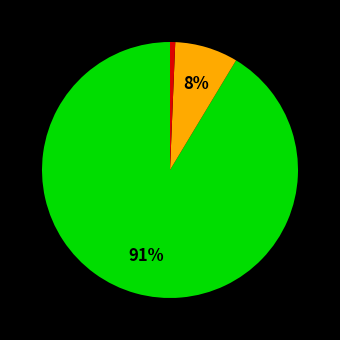

Is there a majority slice in this chart?

Yes